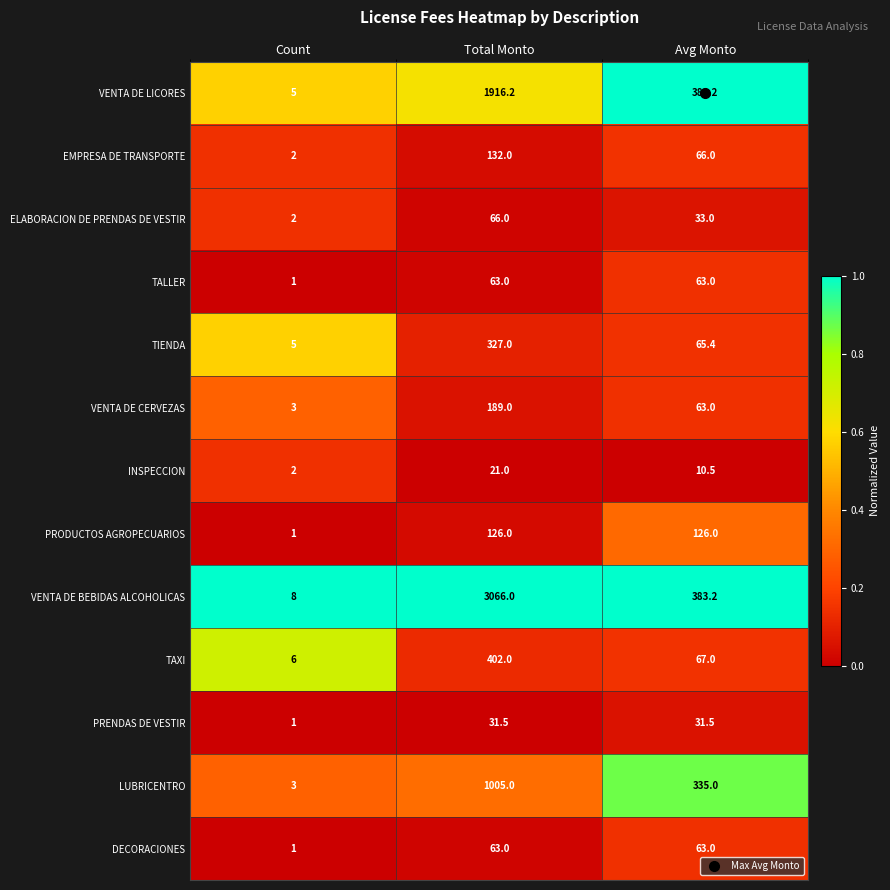

Which category has the highest value across all series?

Total Monto